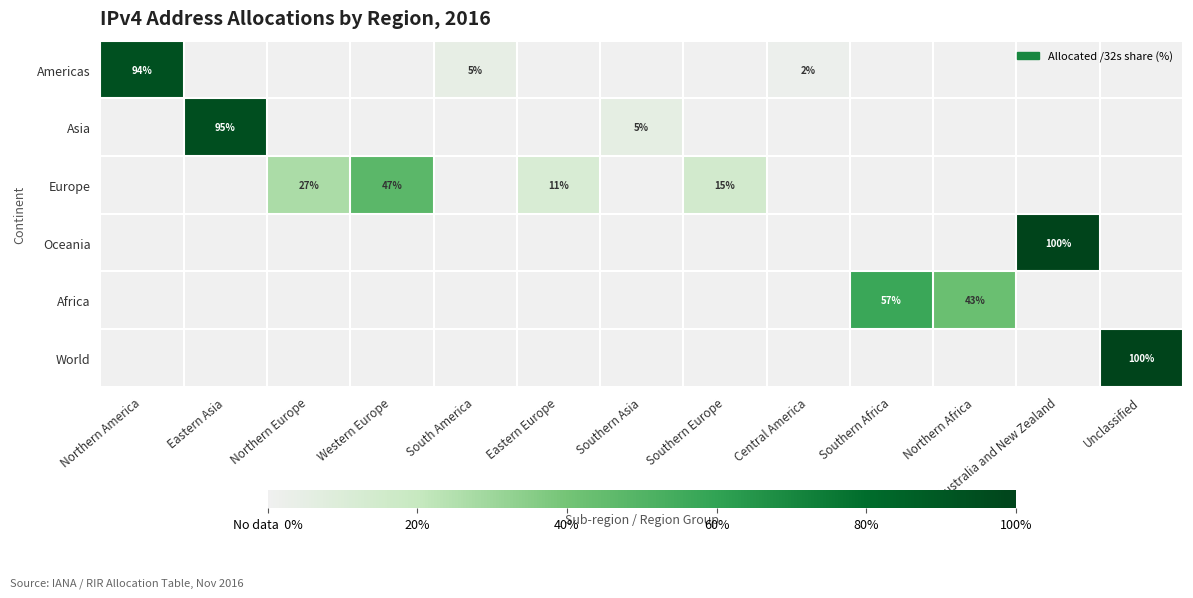

What is the sum of the Americas values at Central America and South America?

7